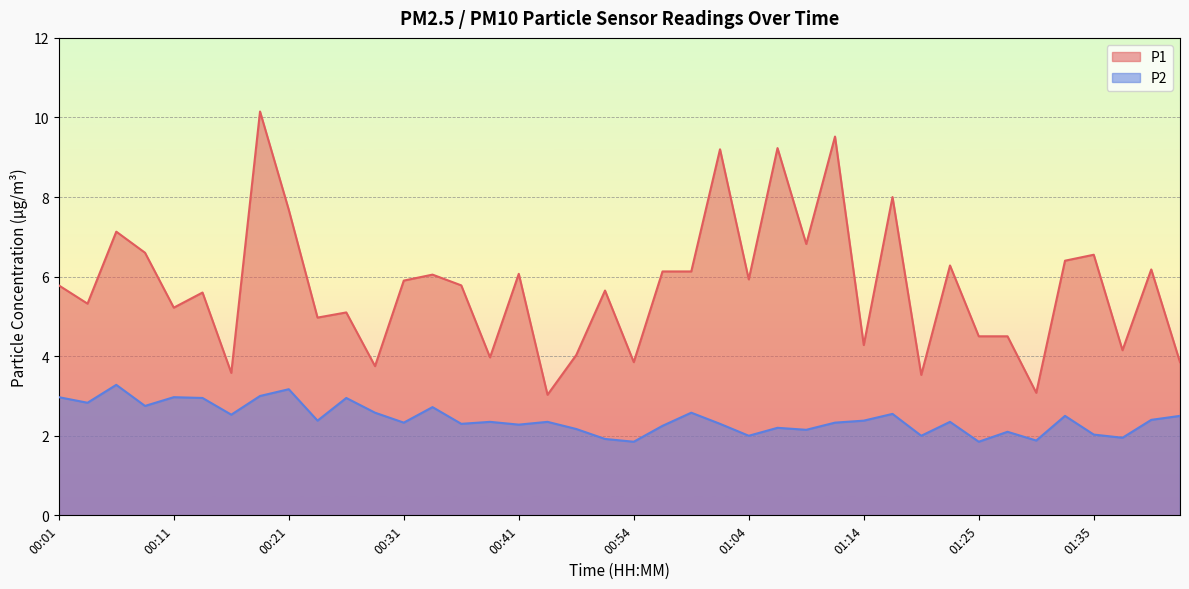

Between 01:20 and 01:22, which series saw the biggest shift?

P1